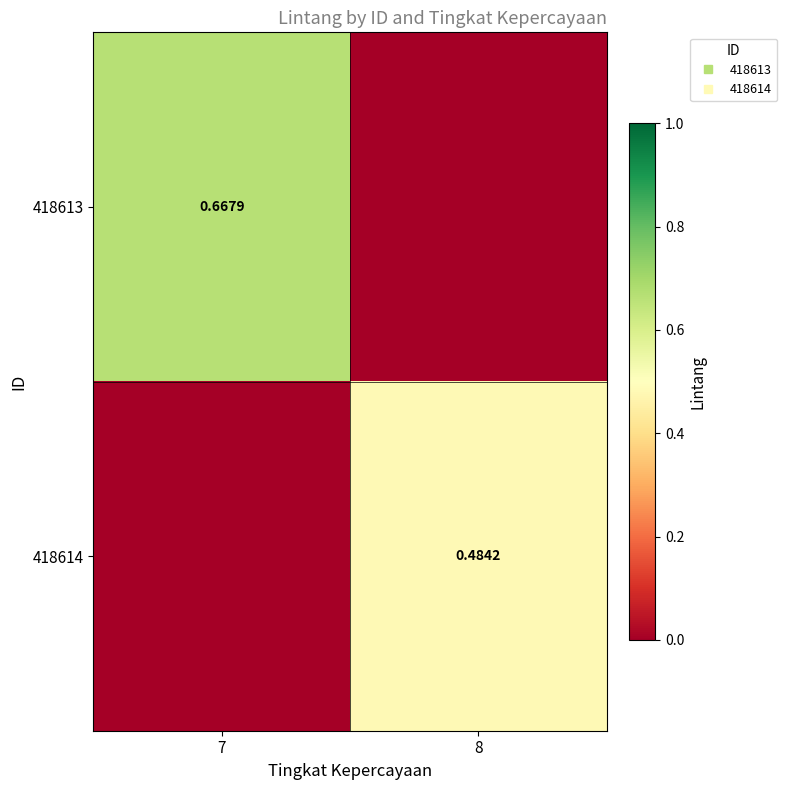

Which category has the highest value in the 418614 series?

8